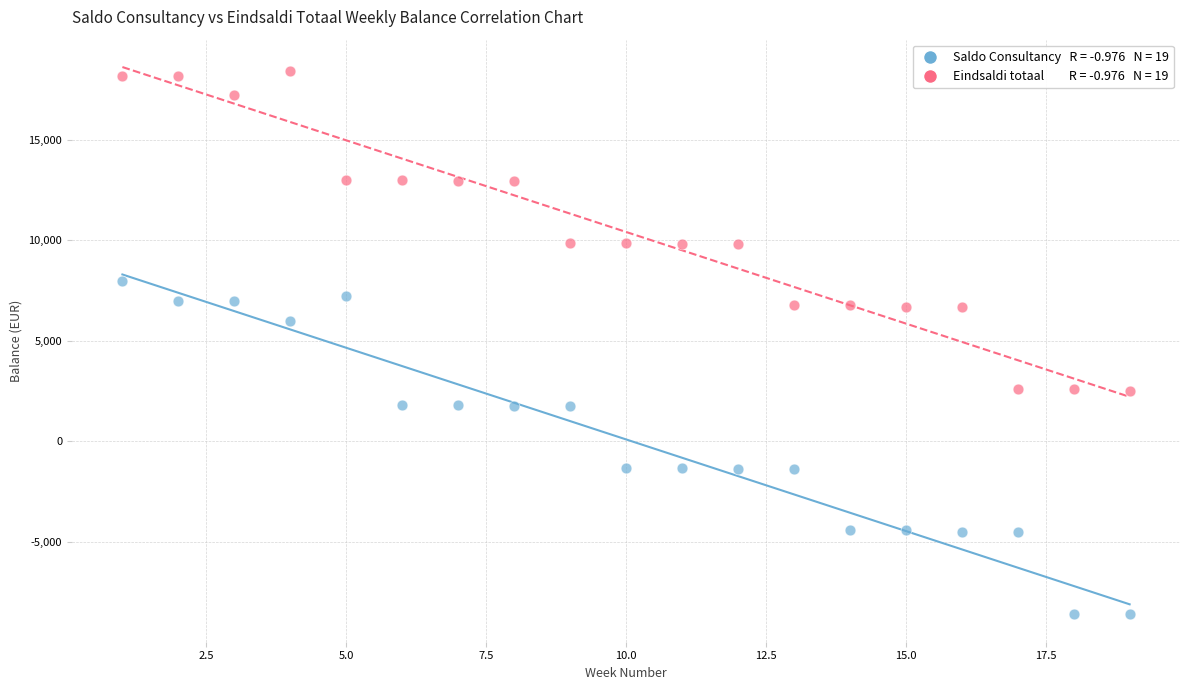

Across all data points, what is the range of X values (max minus min)?

18.0